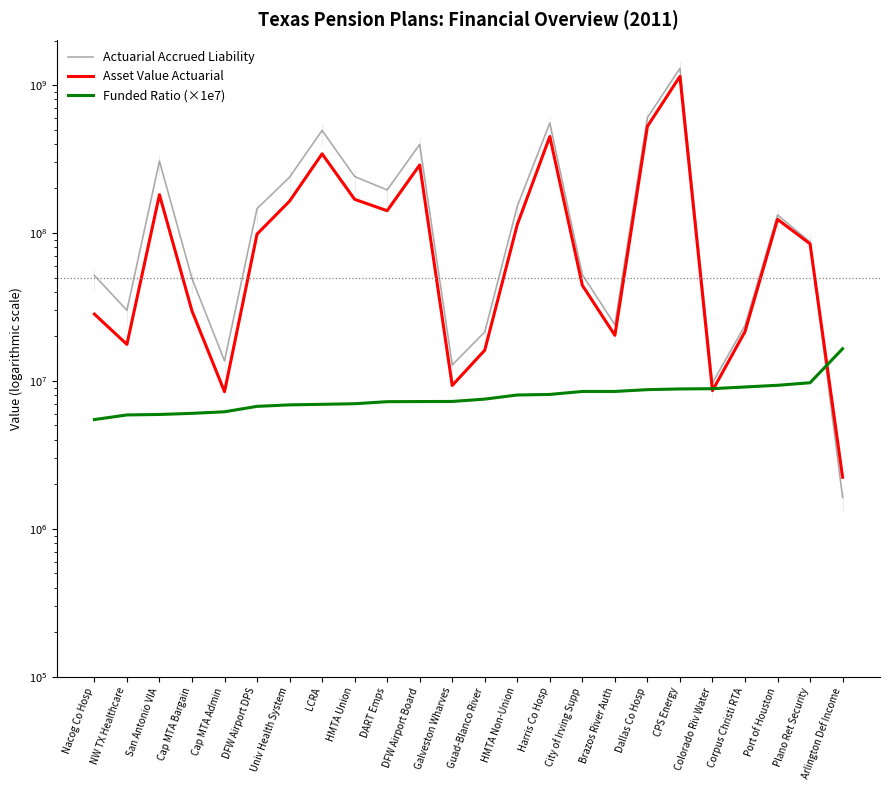

How many times do Asset Value Actuarial and Actuarial Accrued Liability cross each other?

1